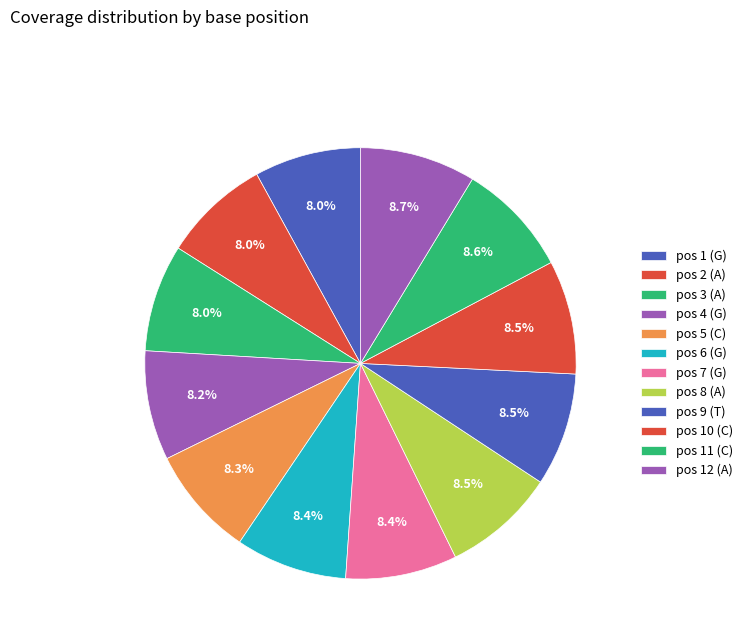

Rank the categories by value from lowest to highest.

G, A, A, G, C, G, G, A, T, C, C, A